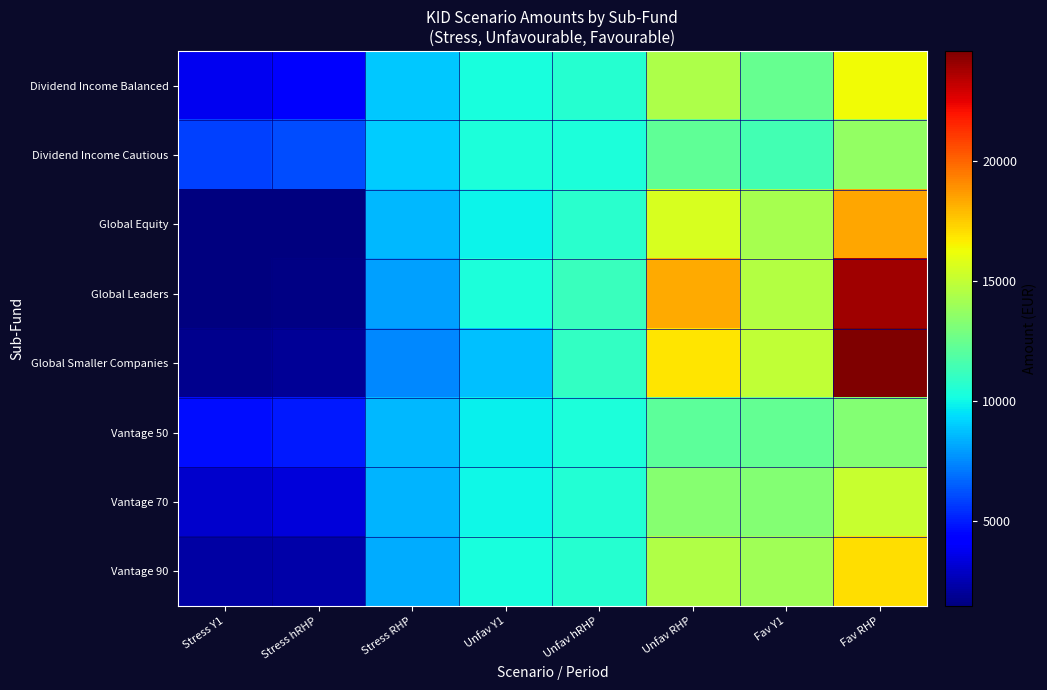

Reading left to right, transcribe all the data shown in this chart.

Dividend Income Balanced: Stress Y1=3749.8	Stress hRHP=4011.2	Stress RHP=8897.5	Unfav Y1=10300.0	Unfav hRHP=10658.5	Unfav RHP=14403.4	Fav Y1=12467.8	Fav RHP=16318.5
Dividend Income Cautious: Stress Y1=5818.9	Stress hRHP=6096.2	Stress RHP=8987.2	Unfav Y1=10369.3	Unfav hRHP=10392.9	Unfav RHP=12213.5	Fav Y1=11413.6	Fav RHP=13673.2
Global Equity: Stress Y1=1452.7	Stress hRHP=1521.4	Stress RHP=8588.7	Unfav Y1=9872.5	Unfav hRHP=10752.3	Unfav RHP=15604.0	Fav Y1=14234.7	Fav RHP=18408.2
Global Leaders: Stress Y1=1506.5	Stress hRHP=1559.8	Stress RHP=7965.4	Unfav Y1=10359.8	Unfav hRHP=11167.0	Unfav RHP=18291.6	Fav Y1=14616.6	Fav RHP=23874.5
Global Smaller Companies: Stress Y1=1800.2	Stress hRHP=1948.9	Stress RHP=7447.7	Unfav Y1=8734.8	Unfav hRHP=10991.7	Unfav RHP=16910.2	Fav Y1=14934.7	Fav RHP=24597.5
Vantage 50: Stress Y1=4631.2	Stress hRHP=4940.1	Stress RHP=8566.0	Unfav Y1=9856.9	Unfav hRHP=10349.2	Unfav RHP=12123.8	Fav Y1=12324.8	Fav RHP=13295.0
Vantage 70: Stress Y1=3076.7	Stress hRHP=3310.2	Stress RHP=8462.2	Unfav Y1=10039.6	Unfav hRHP=10502.6	Unfav RHP=13309.8	Fav Y1=13260.1	Fav RHP=15139.3
Vantage 90: Stress Y1=2189.3	Stress hRHP=2339.8	Stress RHP=8313.5	Unfav Y1=10259.9	Unfav hRHP=10619.4	Unfav RHP=14486.2	Fav Y1=14053.2	Fav RHP=17077.0